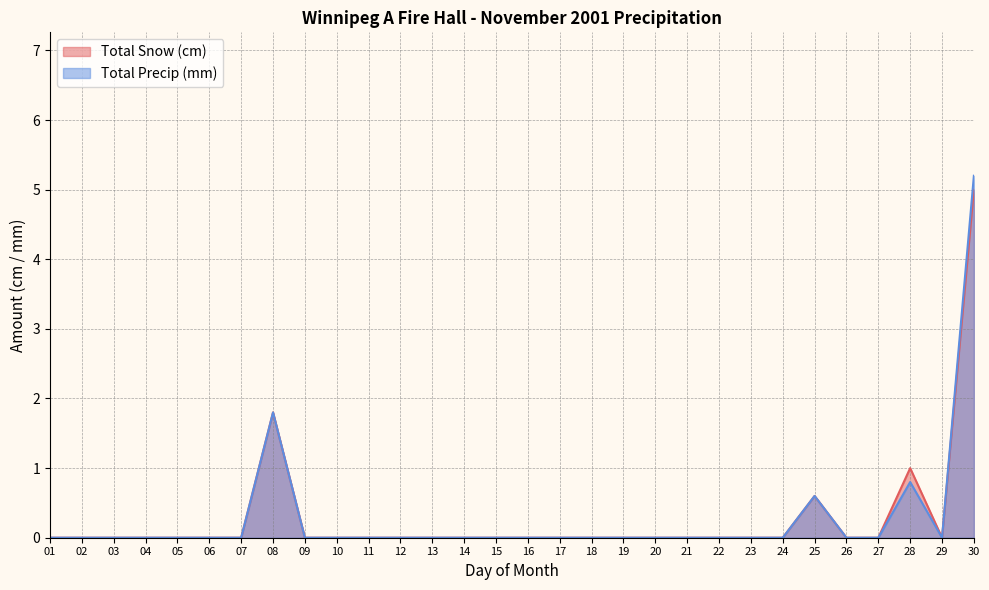

What is the sum of the Total Snow (cm) values at 30 and 01?

5.0